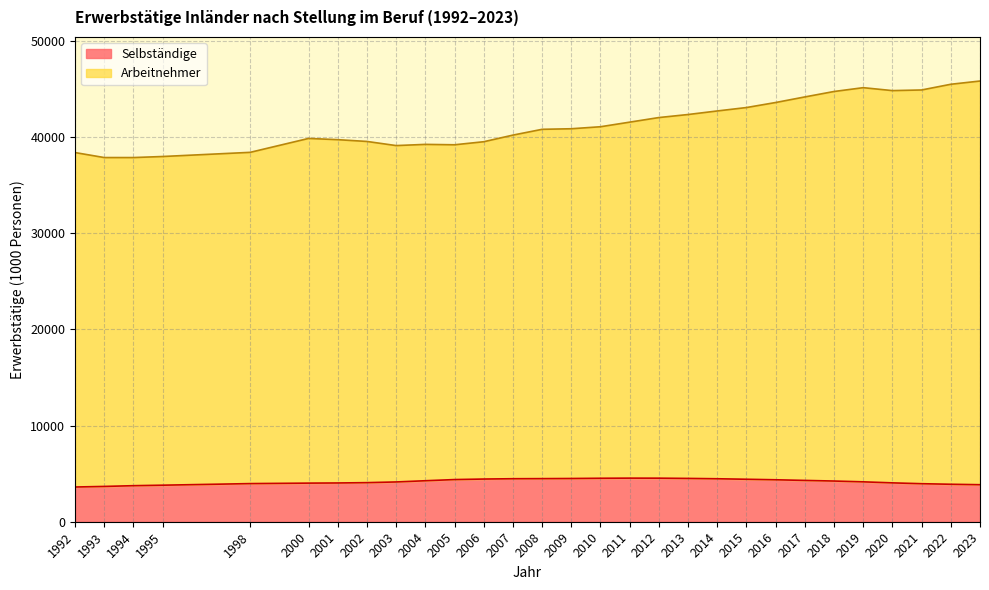

Rank the categories by Arbeitnehmer value from lowest to highest.

1994, 1993, 1995, 1992, 1998, 2003, 2005, 2004, 2006, 2002, 2001, 2000, 2007, 2008, 2009, 2010, 2011, 2012, 2013, 2014, 2015, 2016, 2017, 2018, 2020, 2021, 2019, 2022, 2023